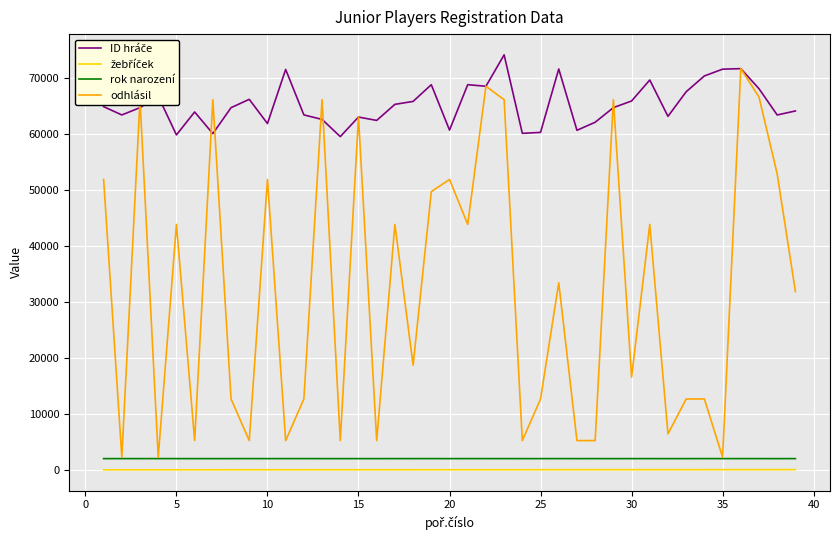

Which series has the largest range (max minus min)?

odhlásil